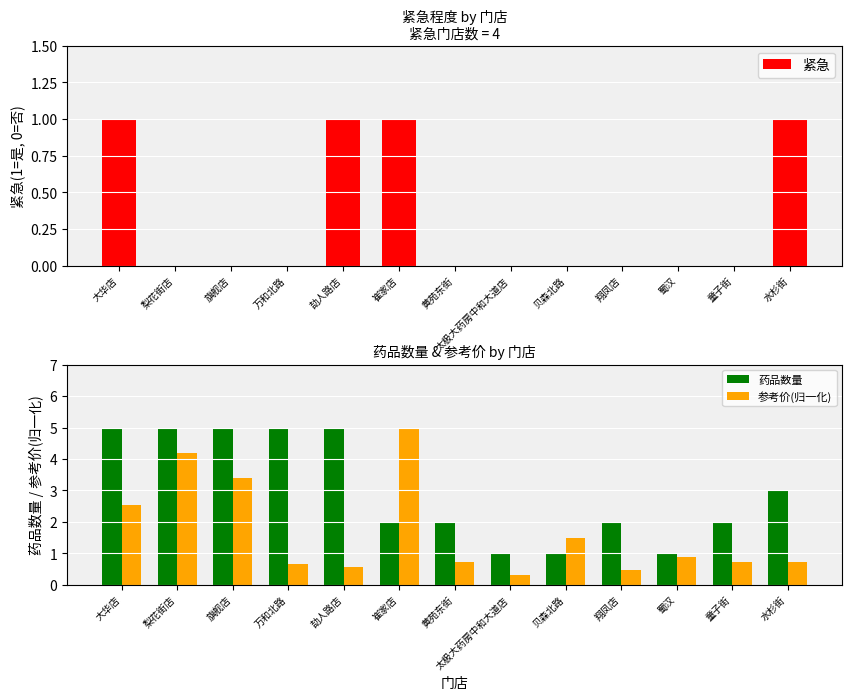

What is the average value of the 药品数量 series?

3.0